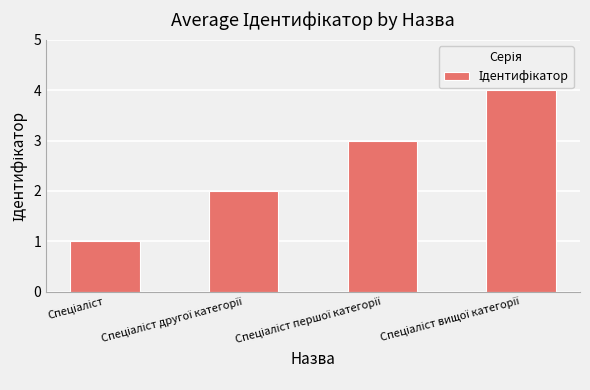

What is the value of the 2nd bar from the left?

2